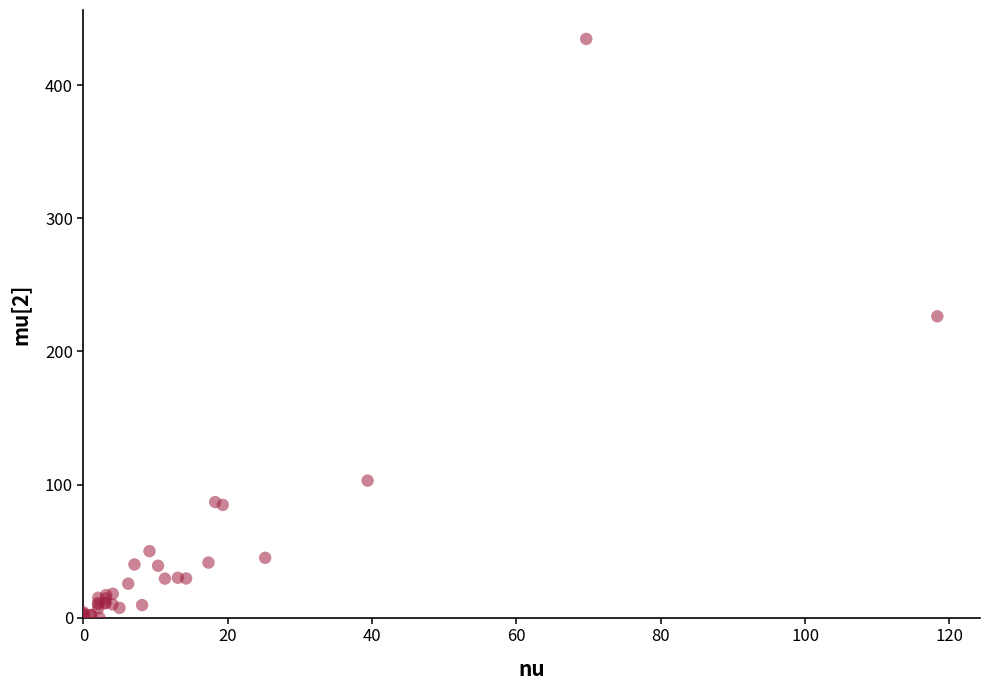

What Y value in the scatter plot is closest to 217?

226.4